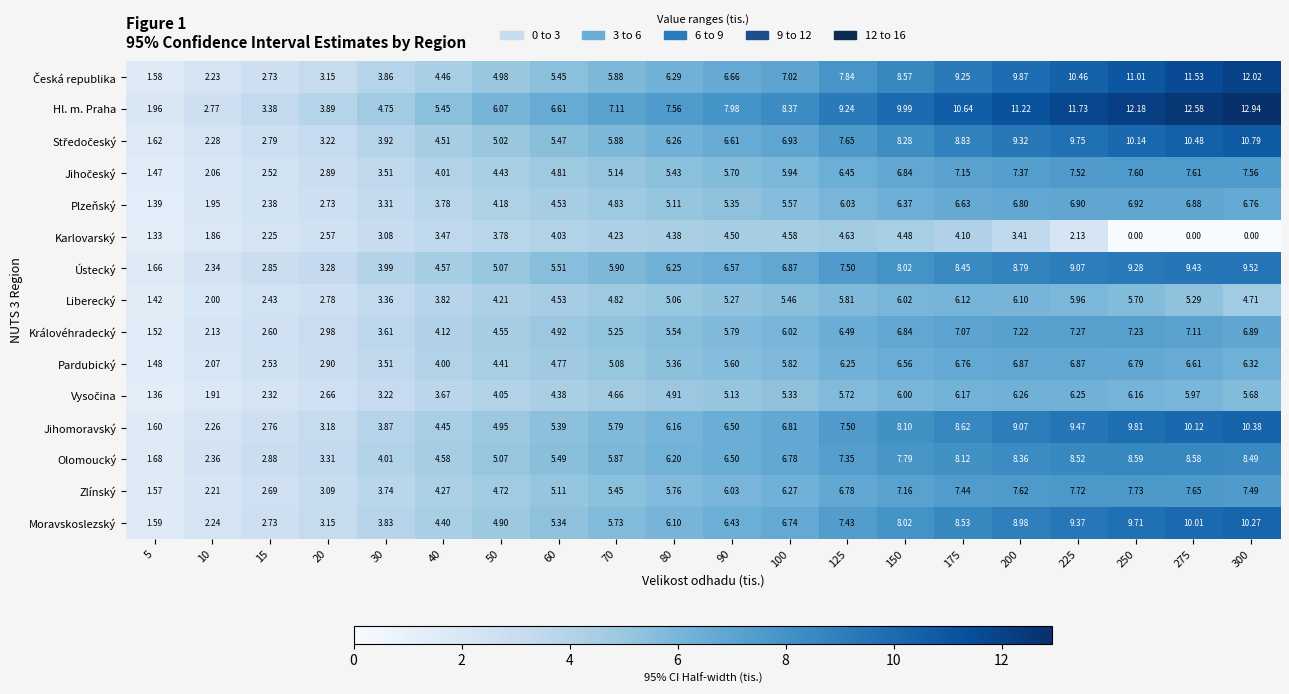

At how many categories does at least one series exceed 12?

3